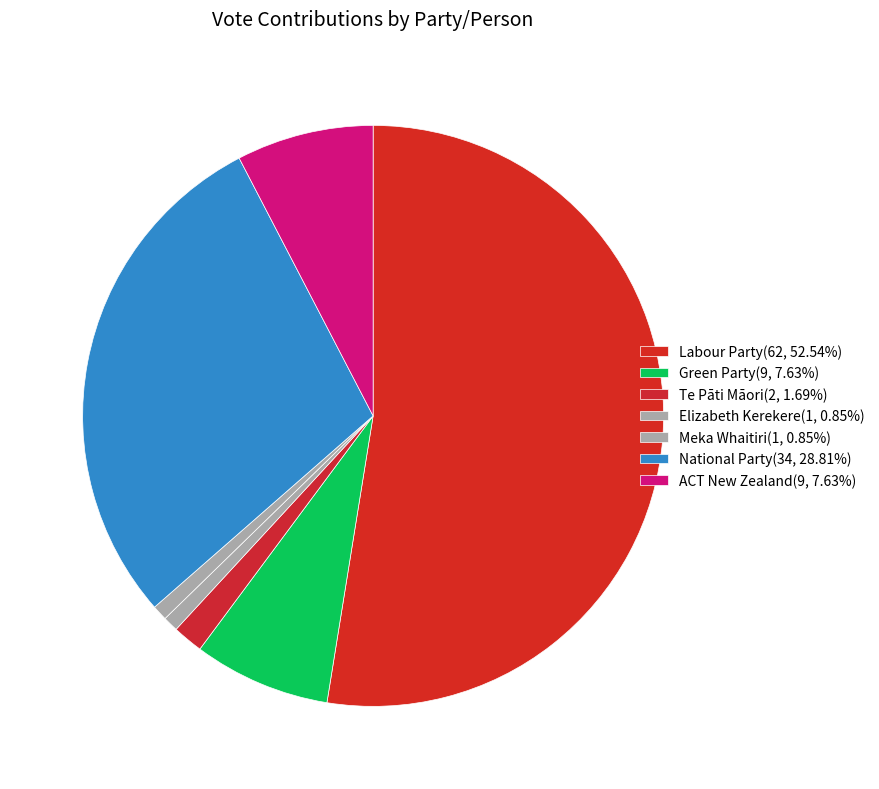

Between Labour Party and Green Party, which is larger?

Labour Party